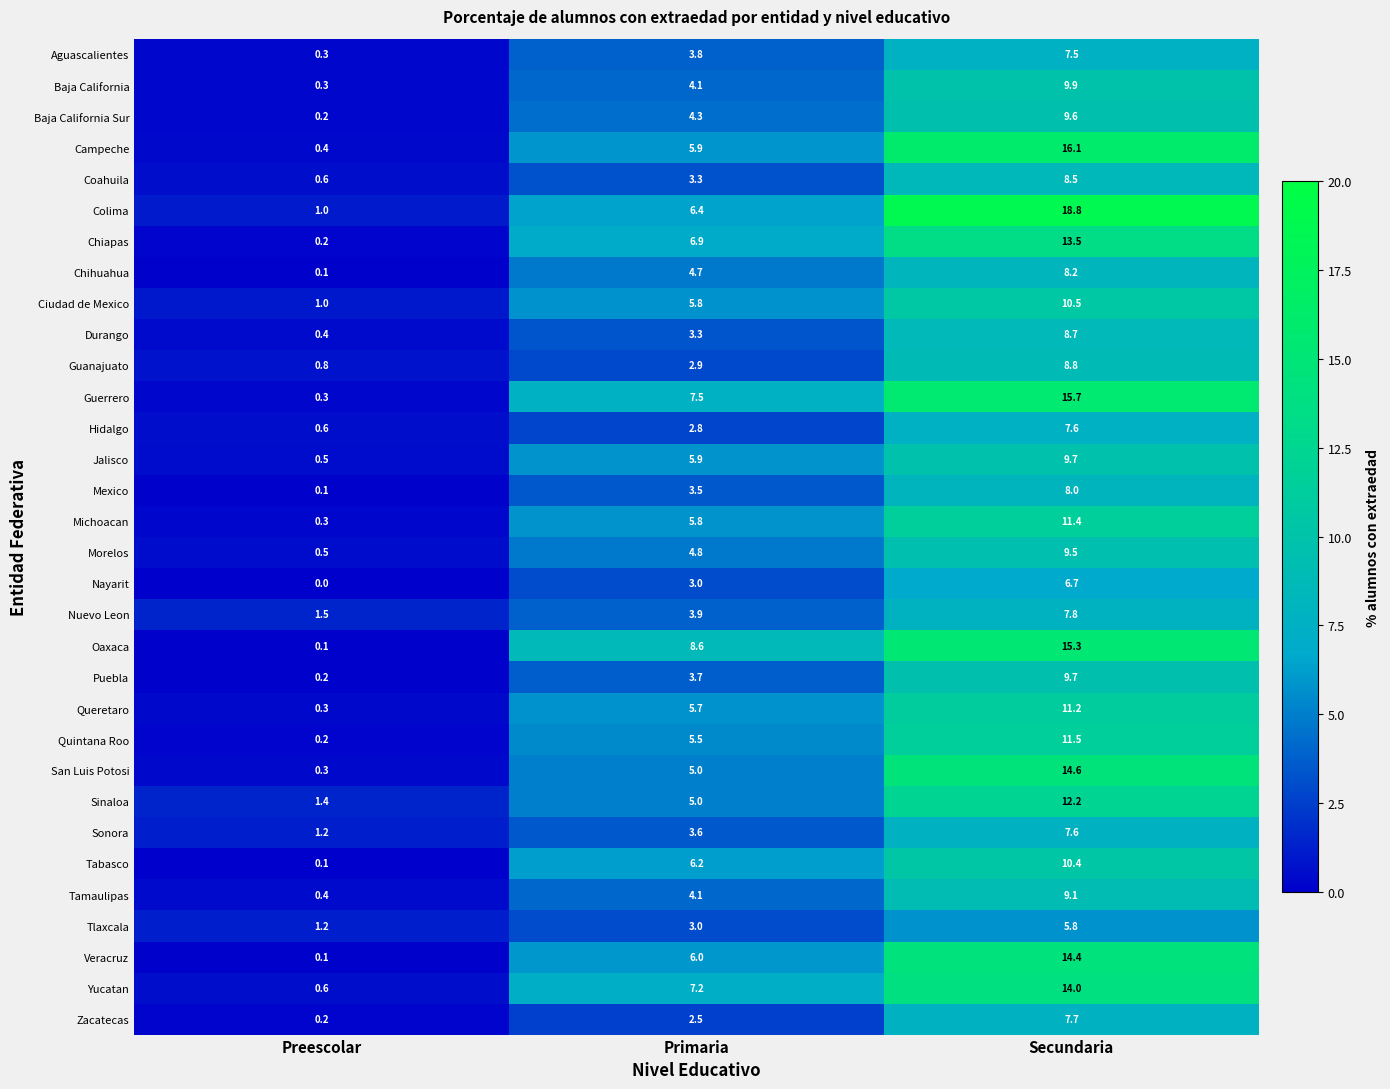

Between Preescolar and Secundaria, which series saw the biggest shift?

Colima